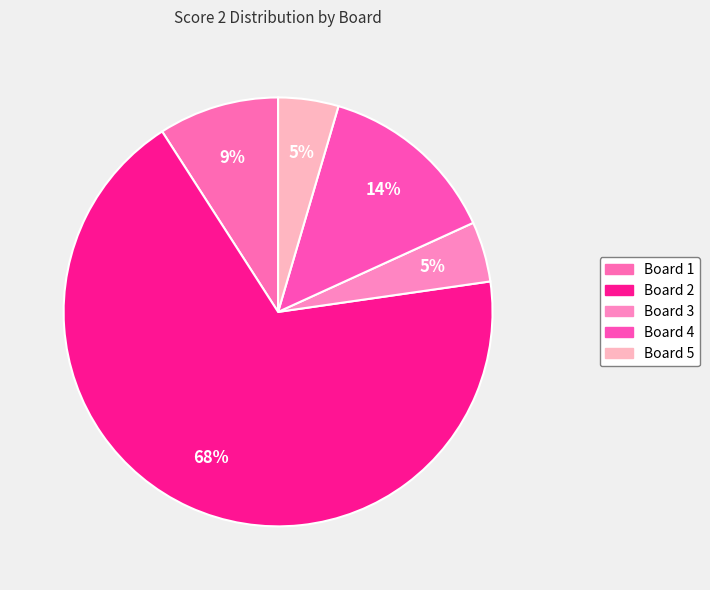

How many slices are in this pie chart?

5